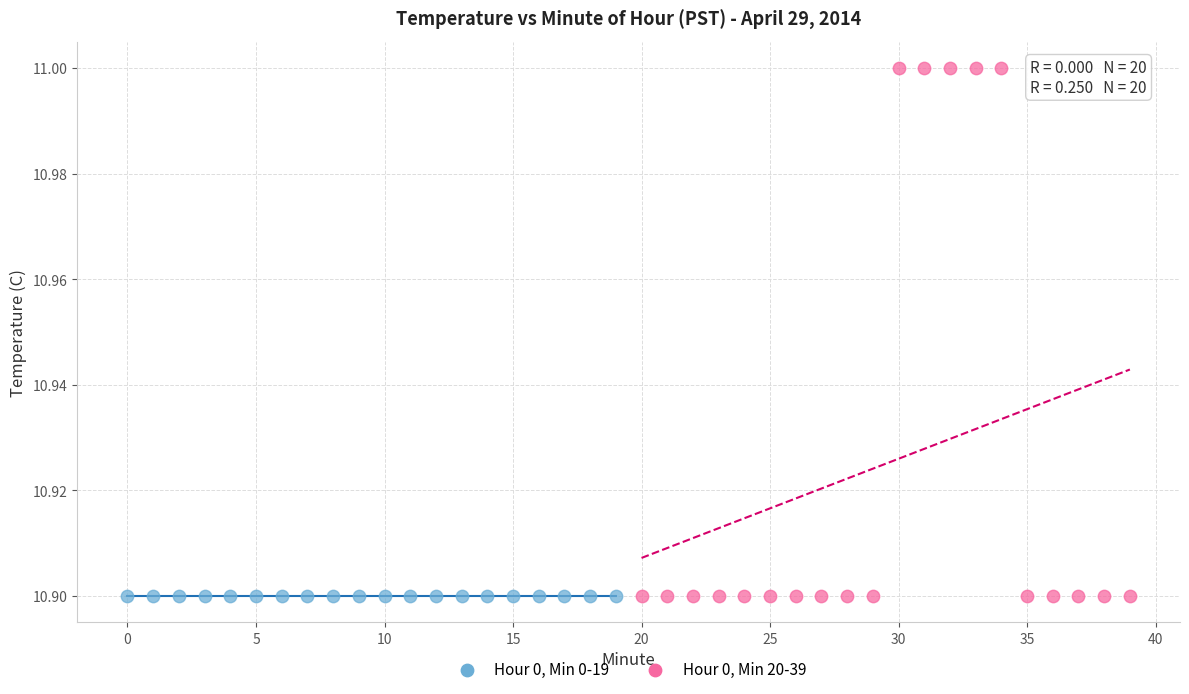

Which series contains the highest Y value?

Hour 0, Min 20-39